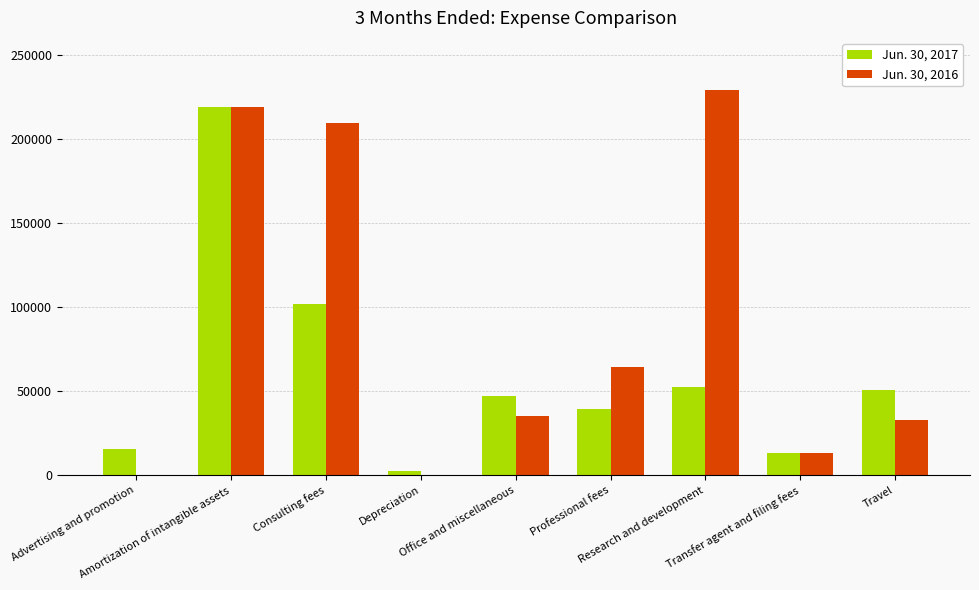

What is the greatest value displayed?

228854